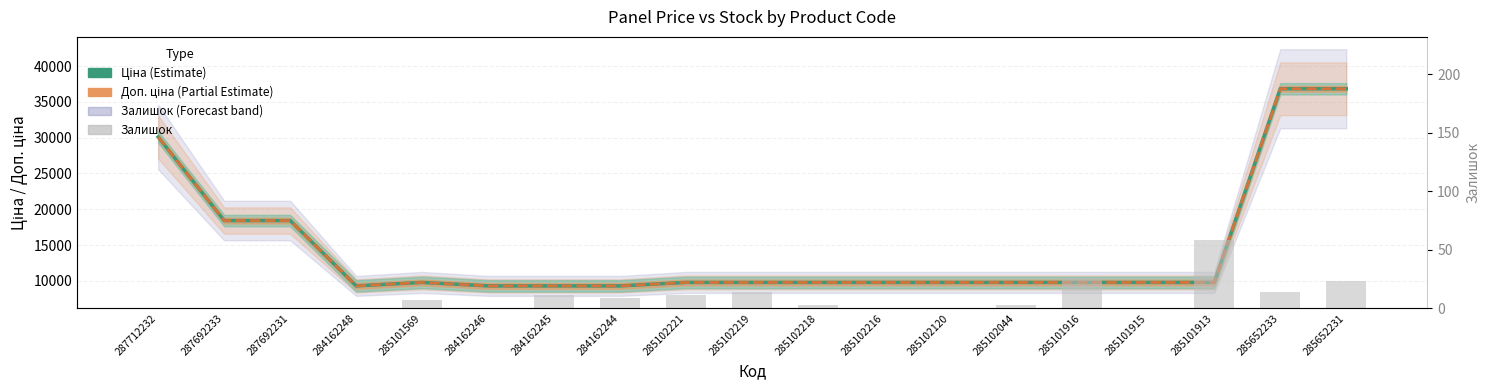

What is the average value of the Залишок series?

9.4